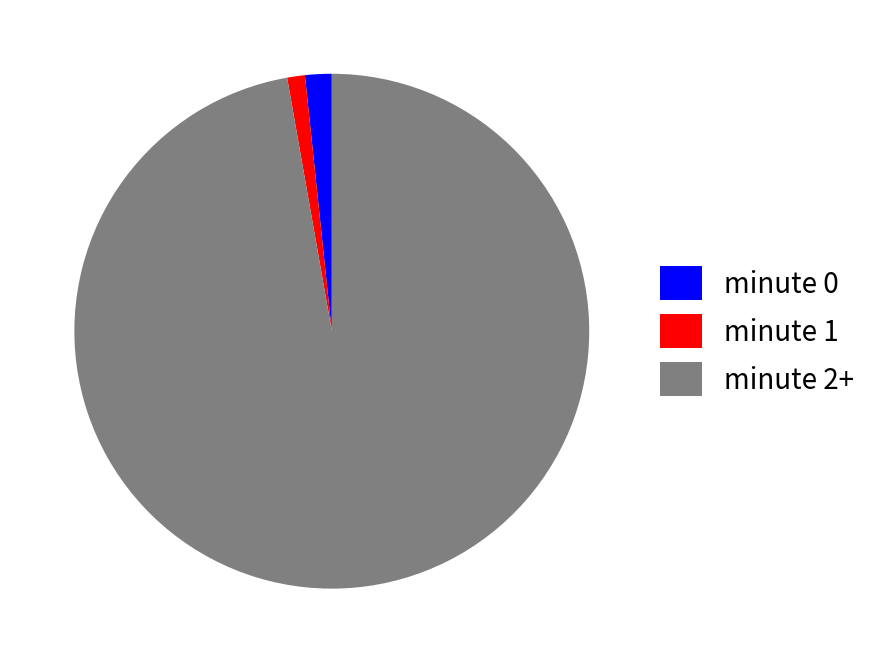

What is the smallest slice in the pie chart?

minute 1